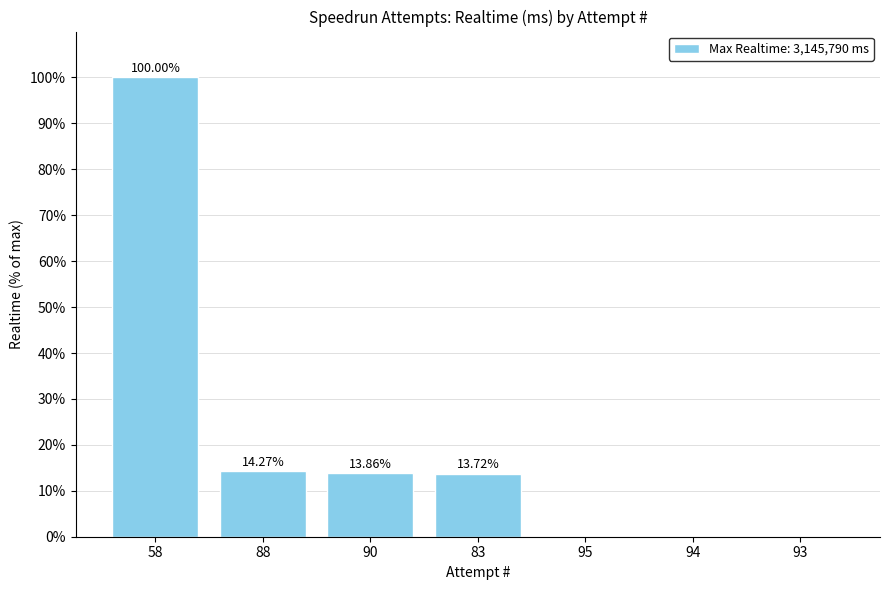

What is the change in value from 58 to 93?

-100.0